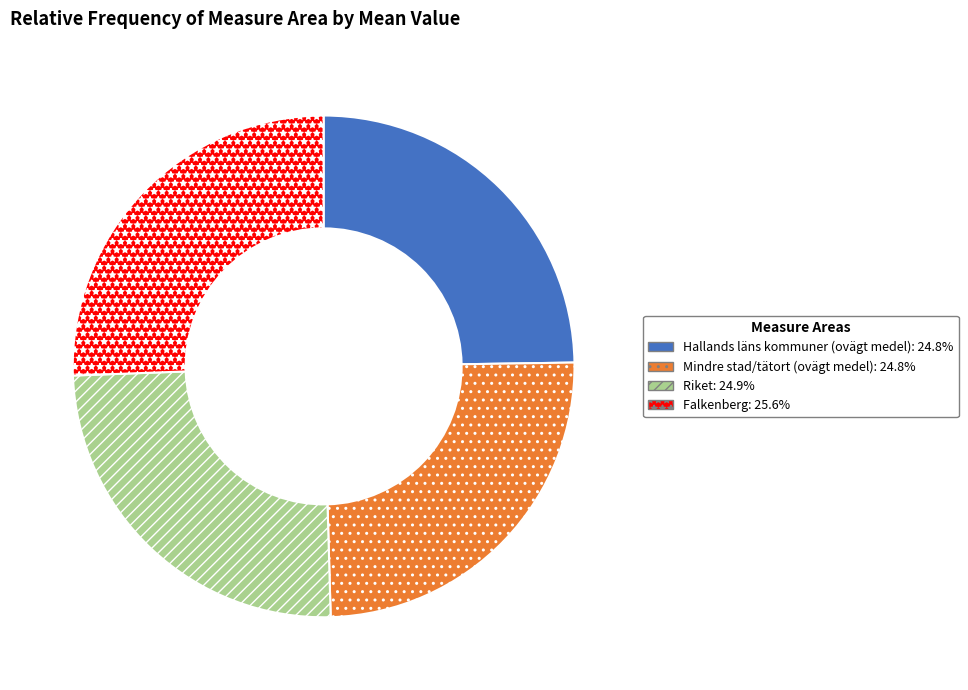

Is there any slice that represents more than half of the pie?

No